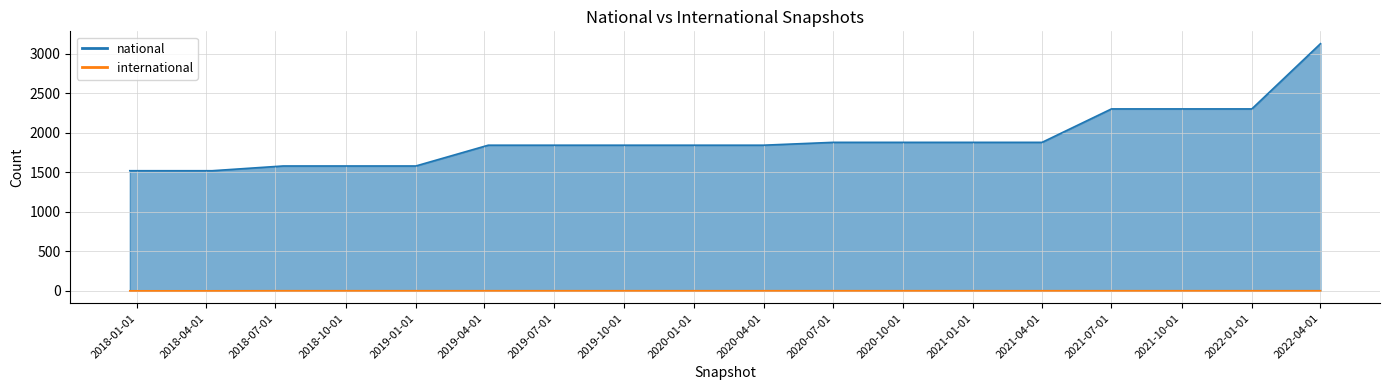

True or false: international and national intersect in this chart.

False